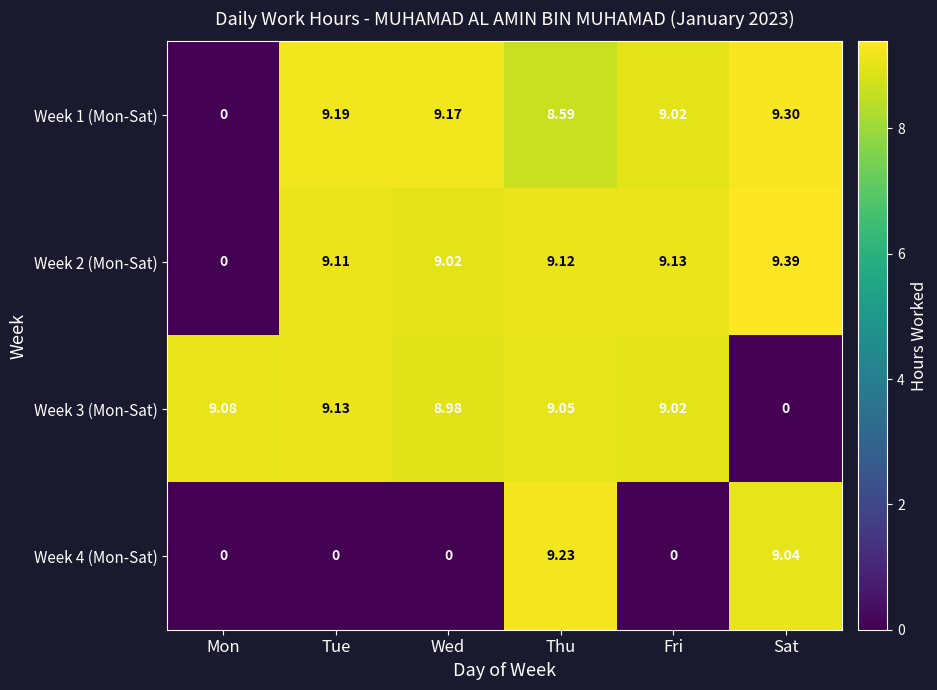

How many values in Week 2 (Mon-Sat) are above zero?

5